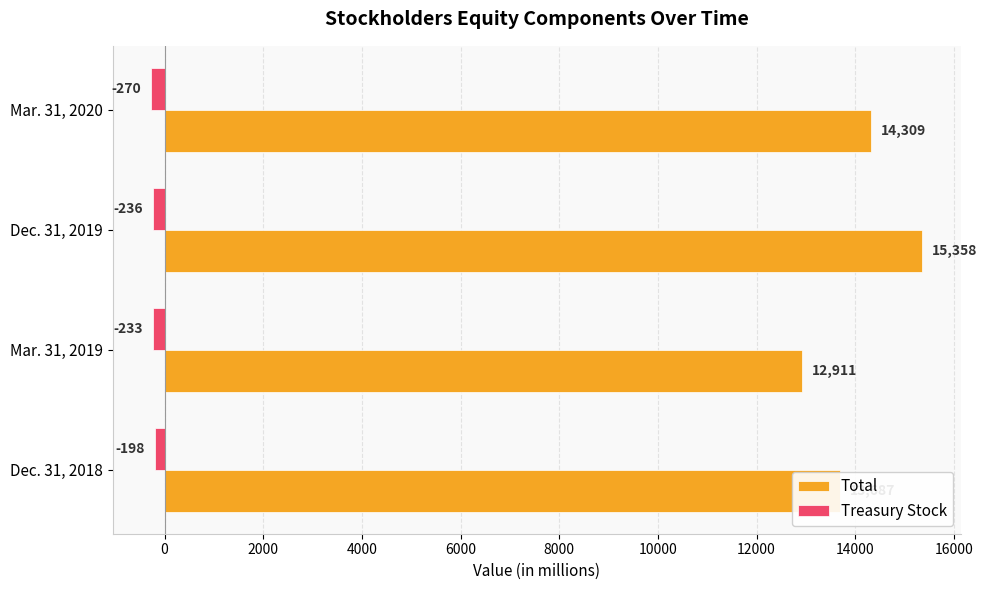

The value of Total at Mar. 31, 2020 is 14309. True or false?

True